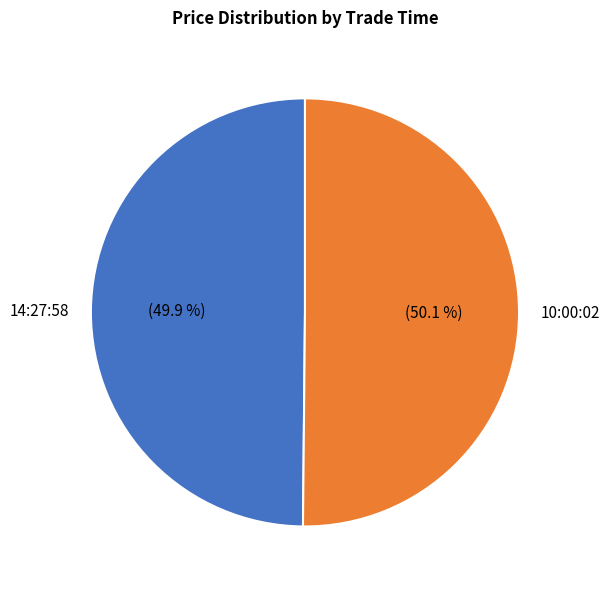

How many slices are in this pie chart?

2